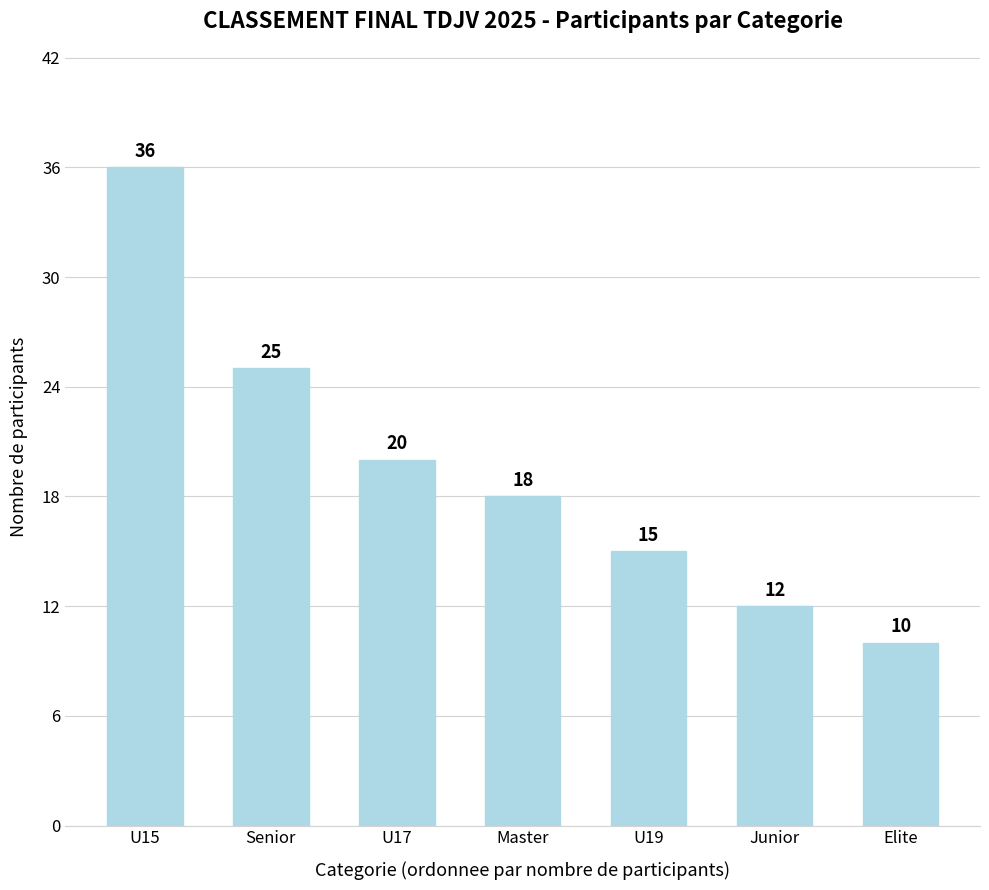

List the labels in order of value, largest first.

U15, Senior, U17, Master, U19, Junior, Elite